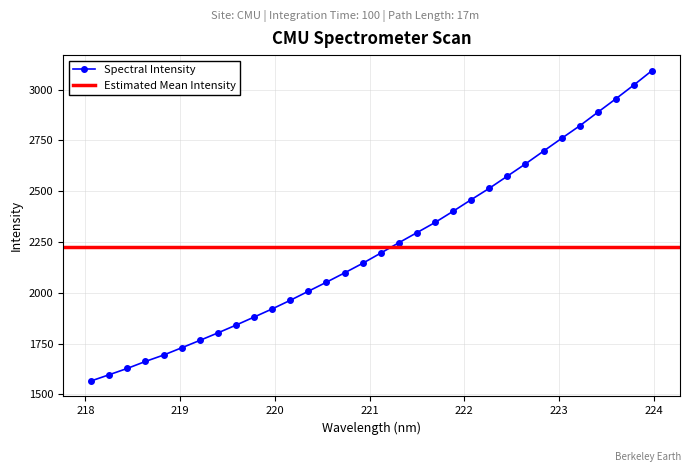

What is the sum of the values at 218.2508 and 220.5444?

3649.8